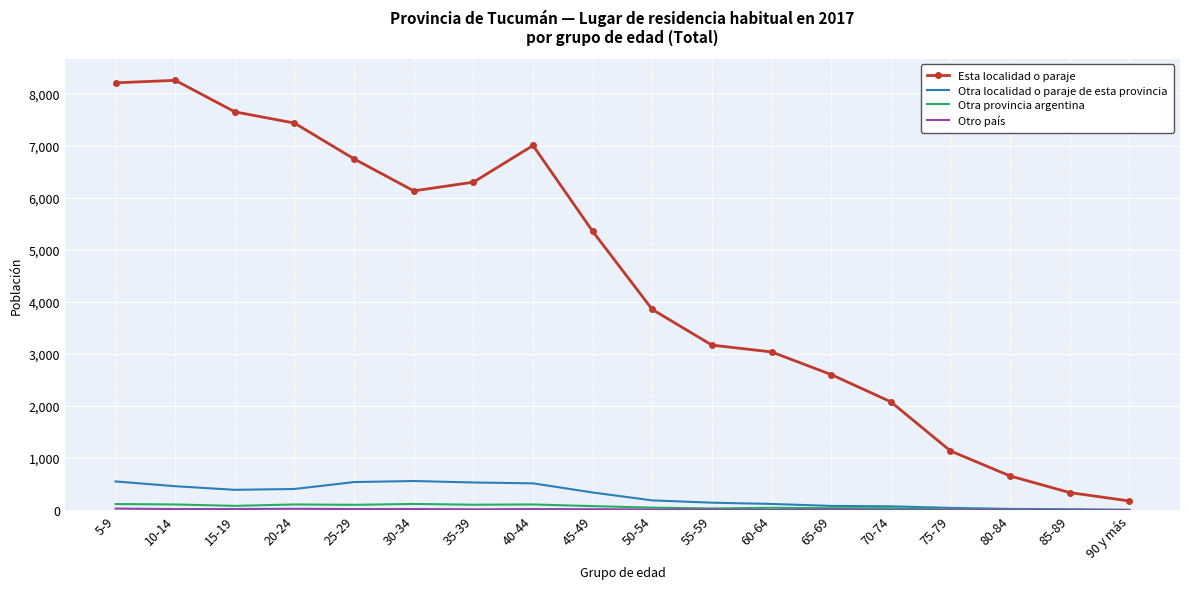

Which series has the largest total across all categories?

Esta localidad o paraje